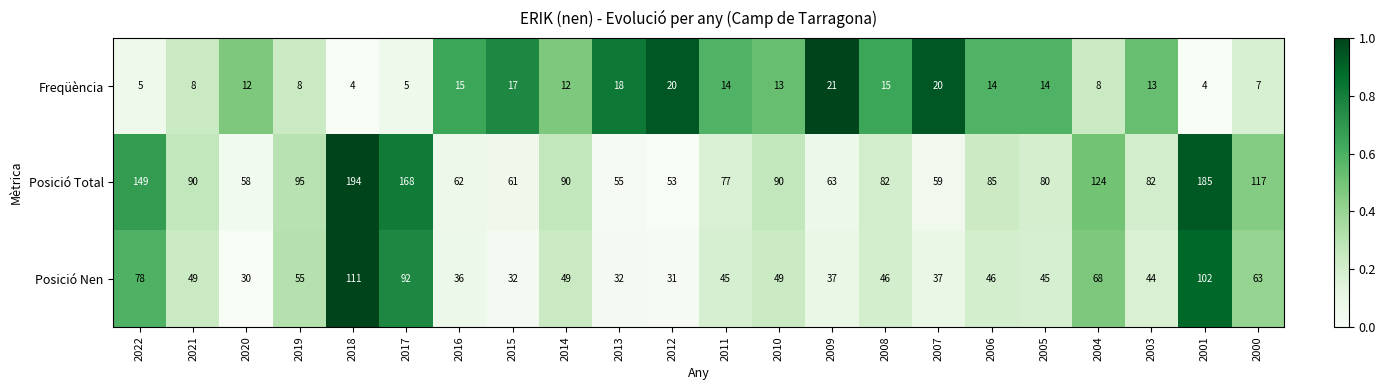

What is the sum of the Posició Nen values at 2004 and 2001?

170